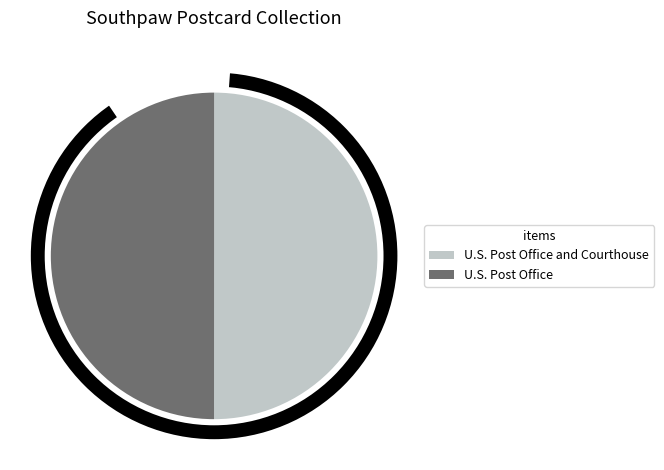

Combined, do U.S. Post Office and Courthouse and U.S. Post Office account for over 50%?

Yes